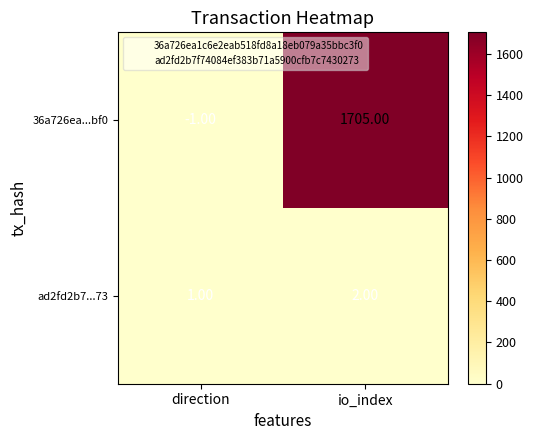

What is the difference between the highest and lowest values at io_index?

1703